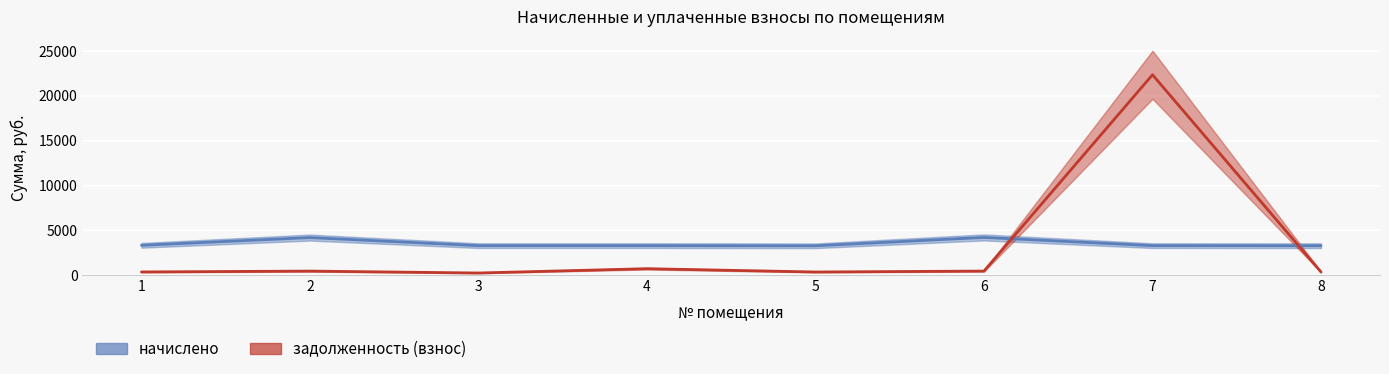

How many data points in задолженность (взнос) are less than 466?

4